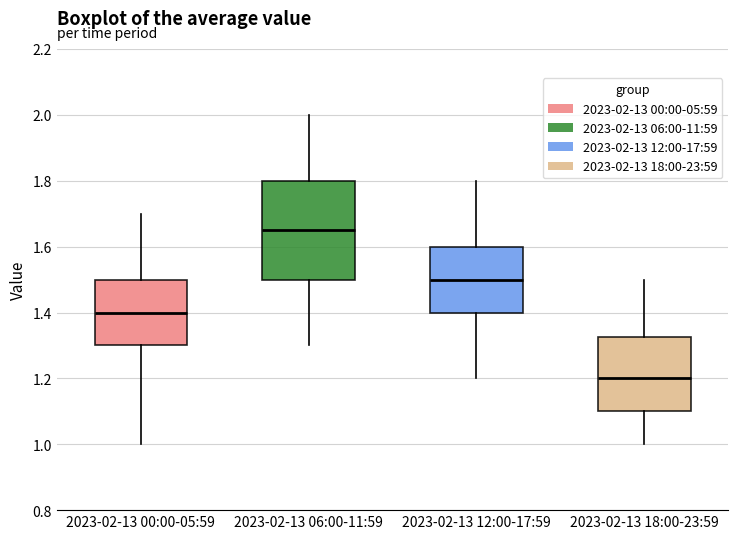

Where does the upper whisker of the box for 2023-02-13 06:00-11:59 end on the y-axis? The values are not printed on the chart, so give them approximately, as read against the axis.

2.00